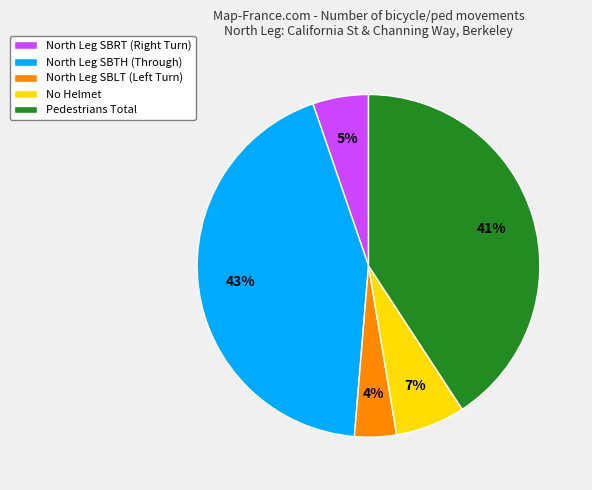

Does No Helmet account for over 50% of the chart?

No